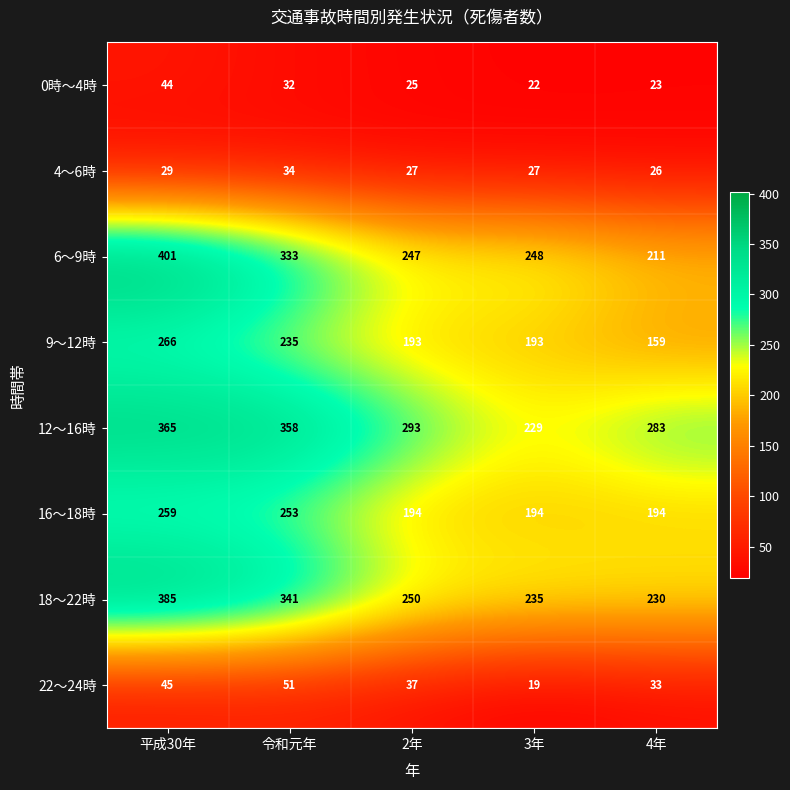

What value does the 18～22時 series have at 2年, to the nearest 10?

250